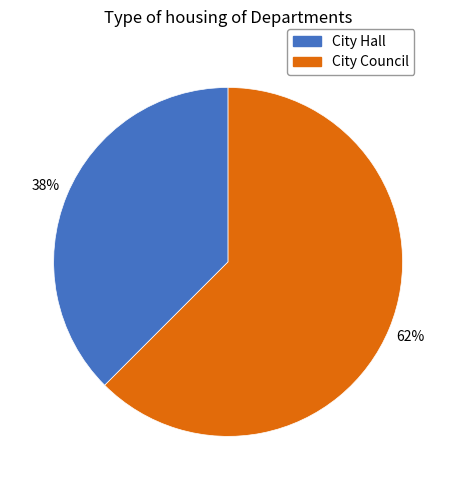

Do City Council and City Hall together represent more than half of the pie?

Yes